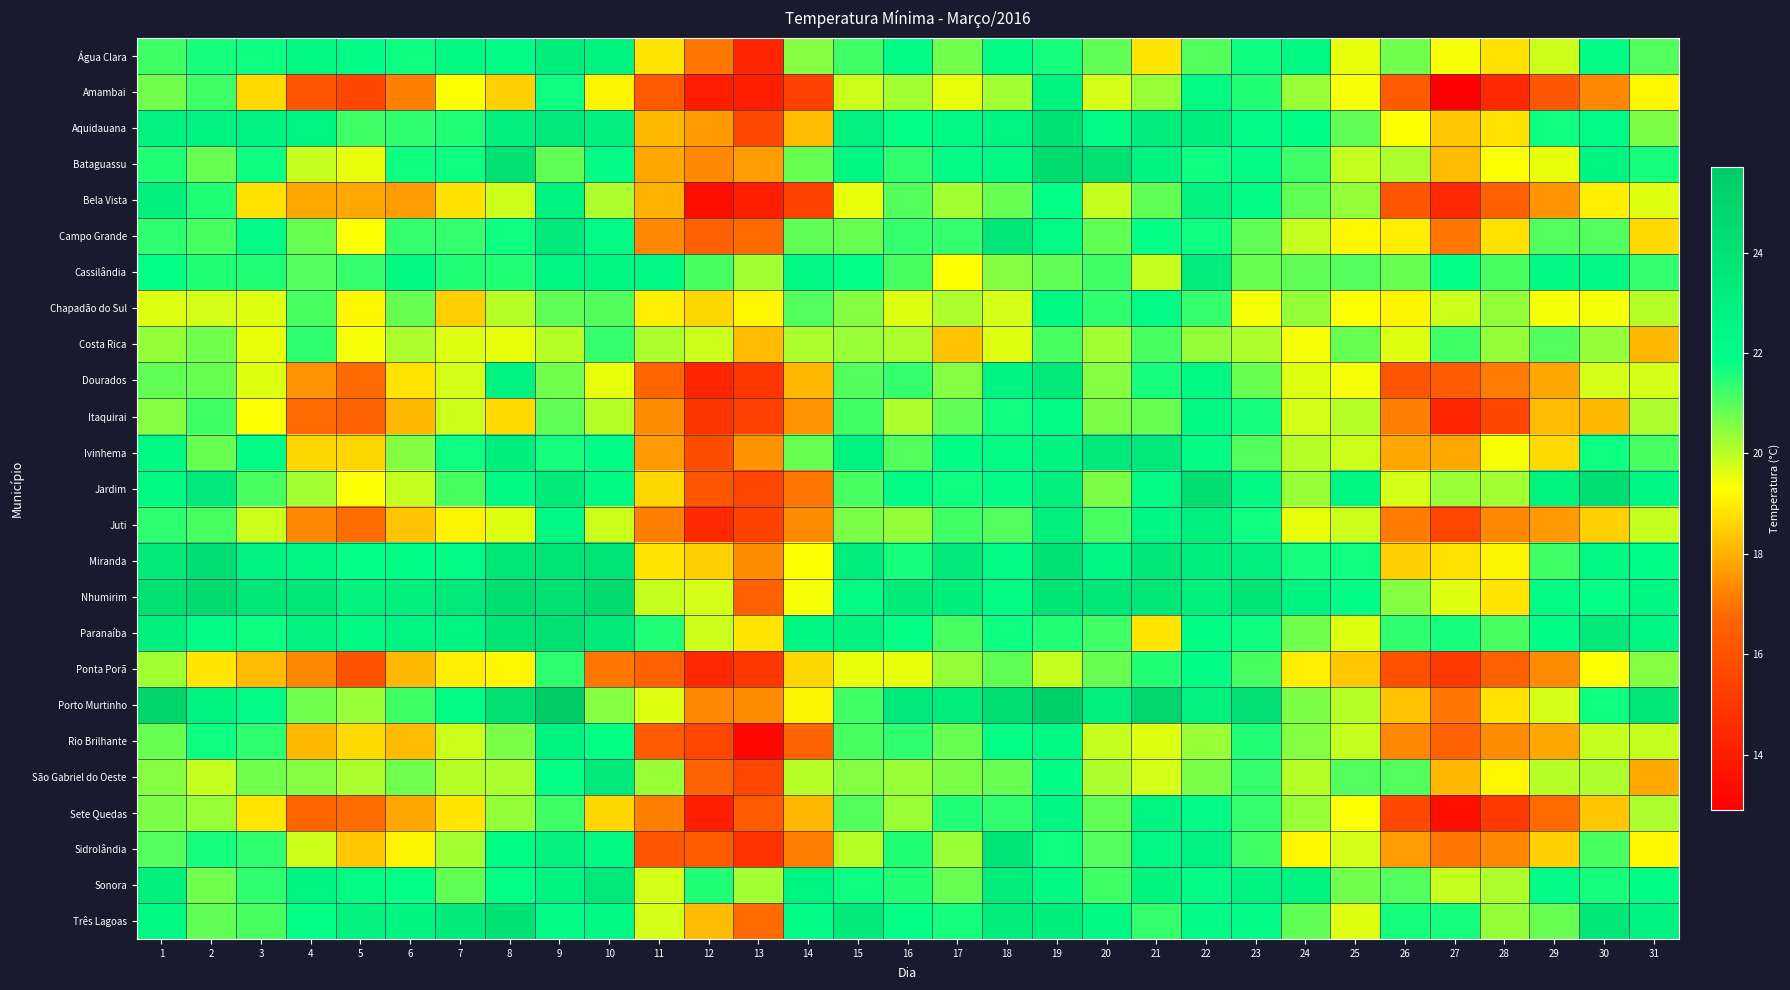

Count the number of categories in the chart.

31